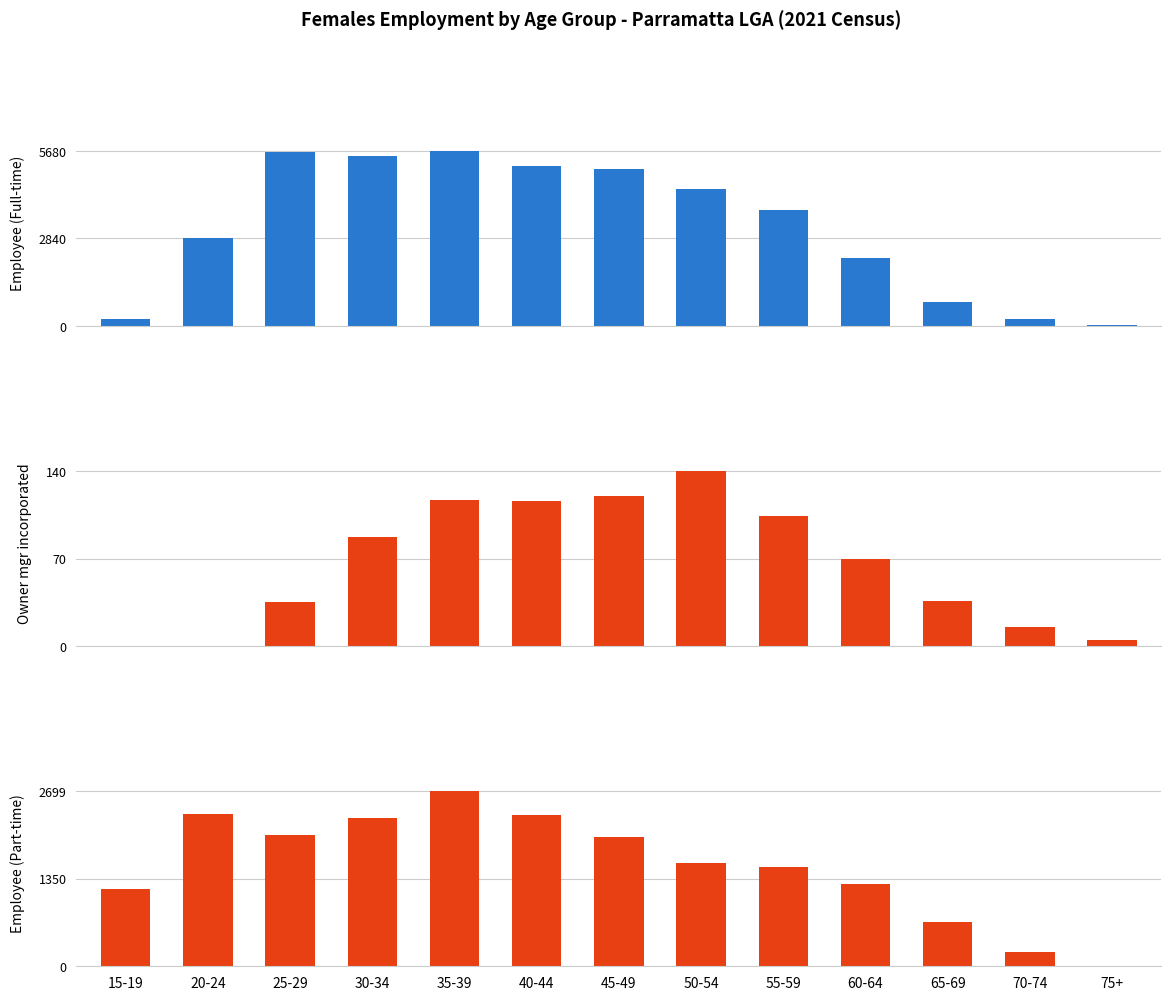

At which category is the sum across all series the highest?

35-39